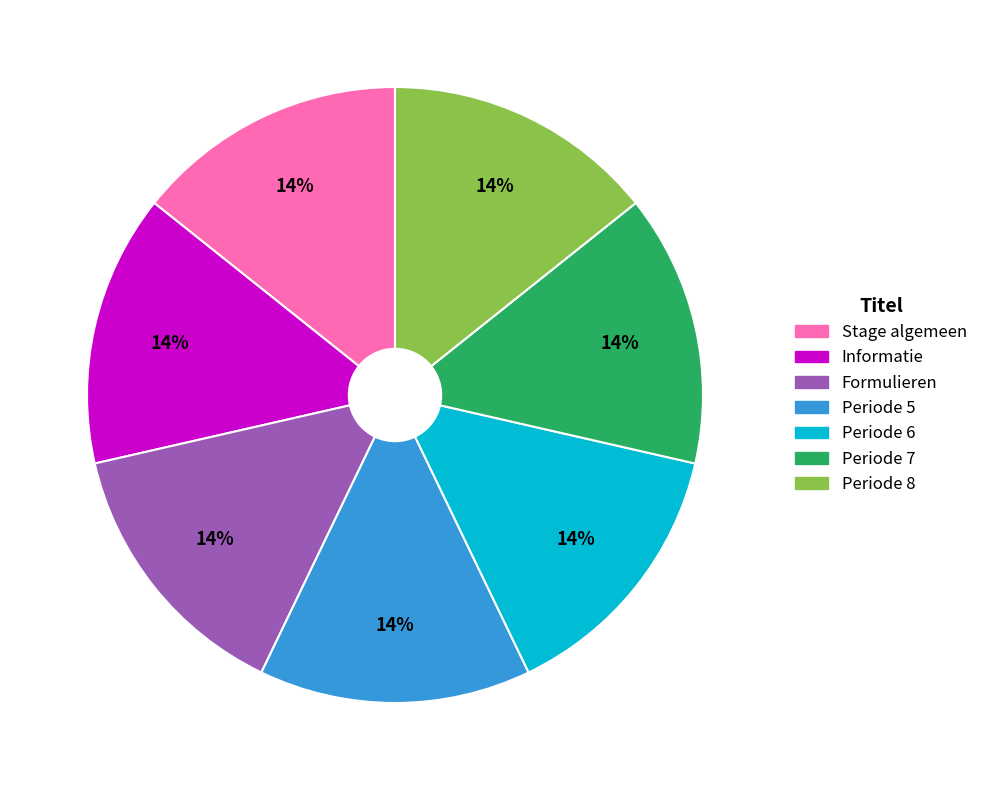

Does Stage algemeen account for over 50% of the chart?

No